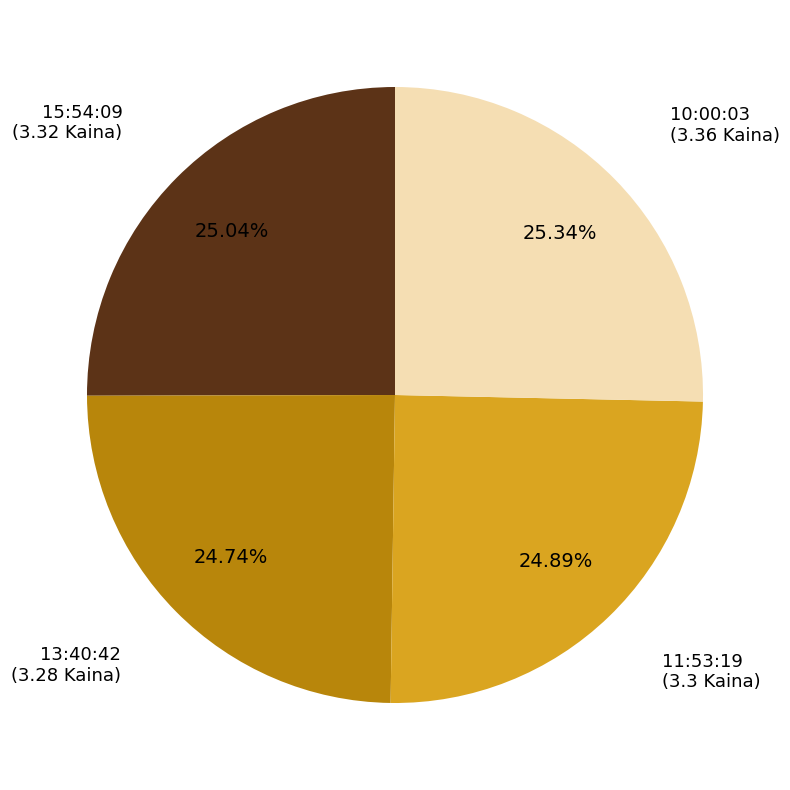

Does any single category account for the majority?

No